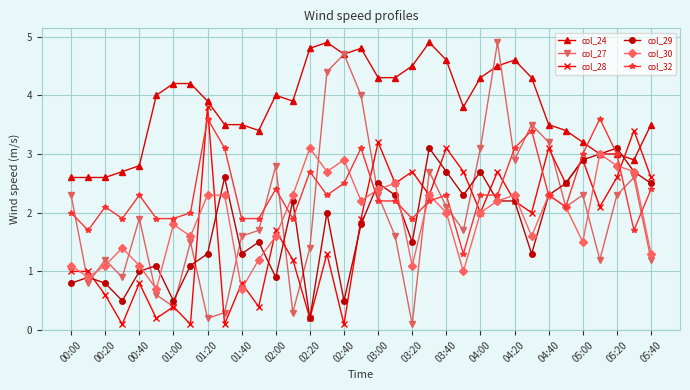

Which series has the largest range (max minus min)?

col_27